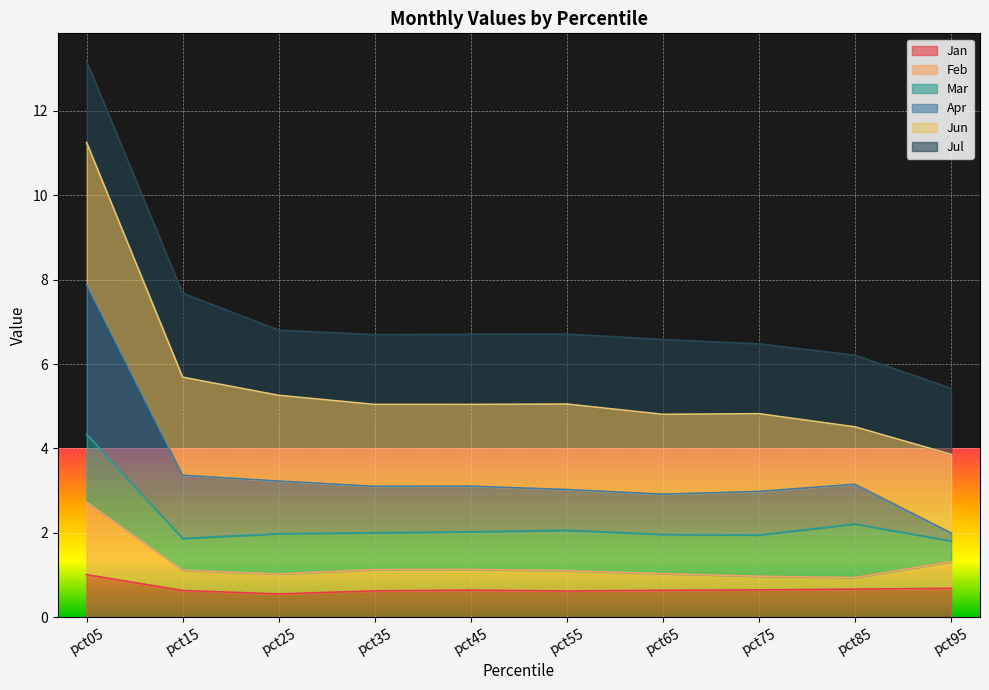

How many lines are shown in the chart?

6